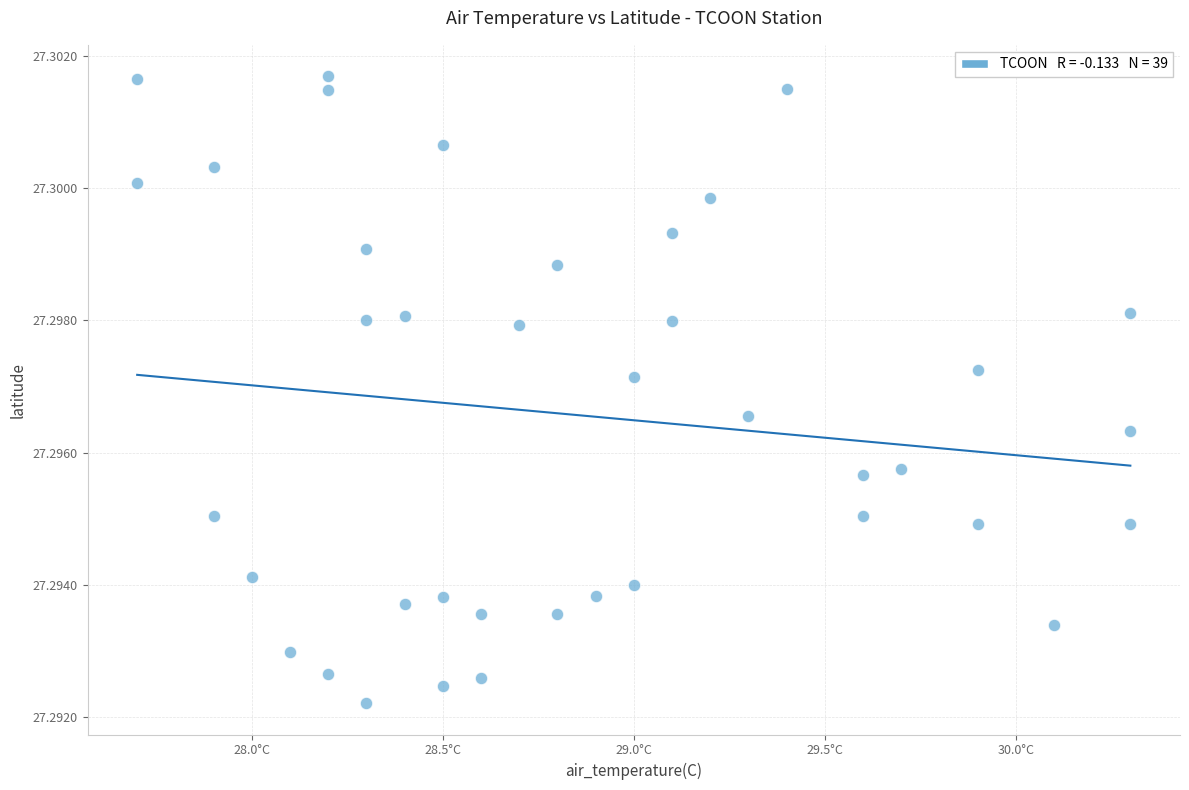

What is the range of X values (max minus min)?

2.6